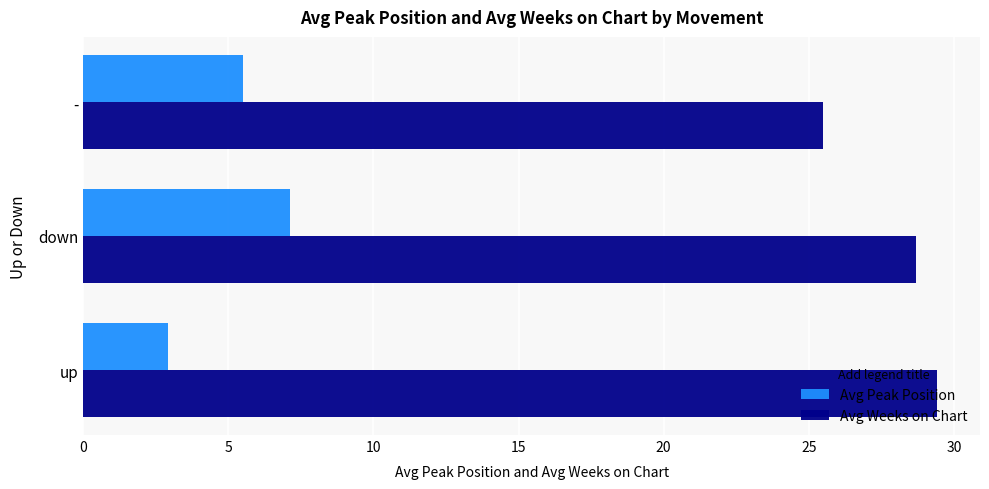

What is the difference between the Avg Peak Position values at up and down?

4.2